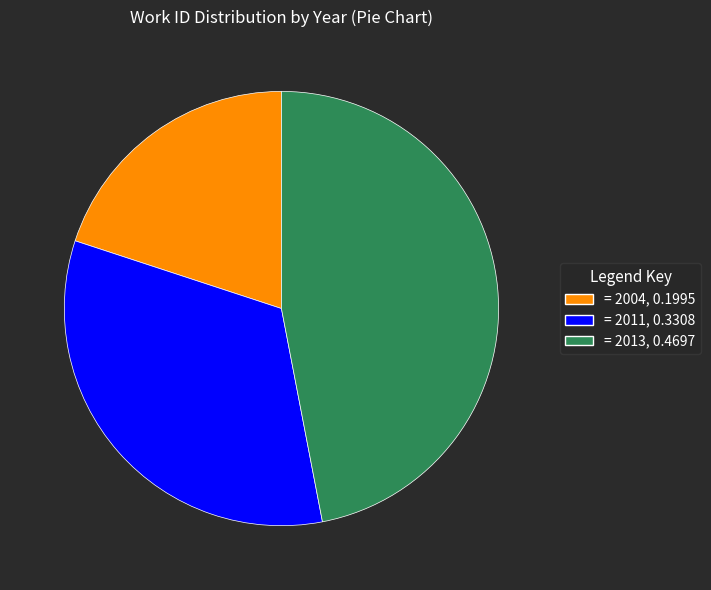

Is there a majority slice in this chart?

No